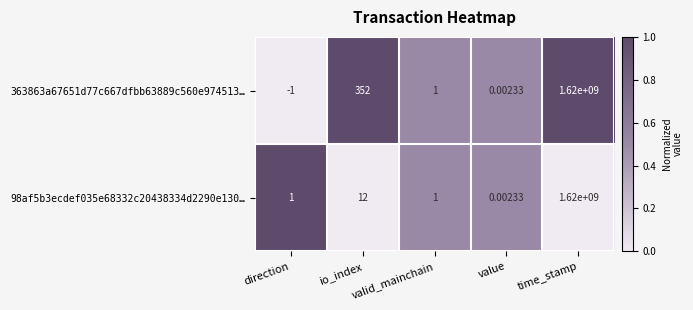

At which category is the sum across all series the highest?

time_stamp